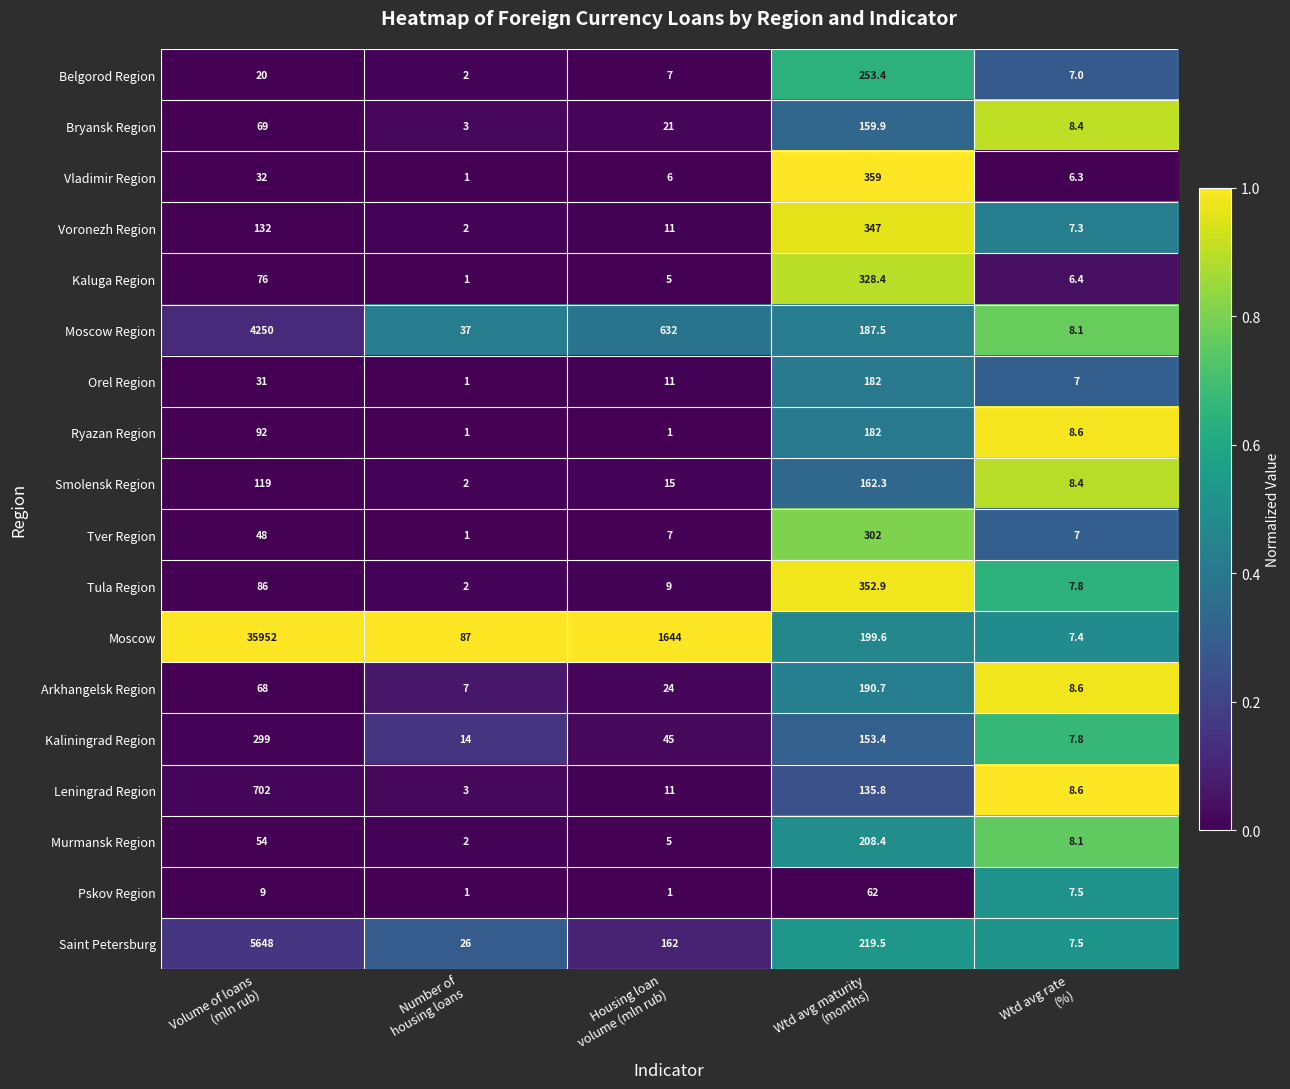

How many categories are shown in the chart?

5